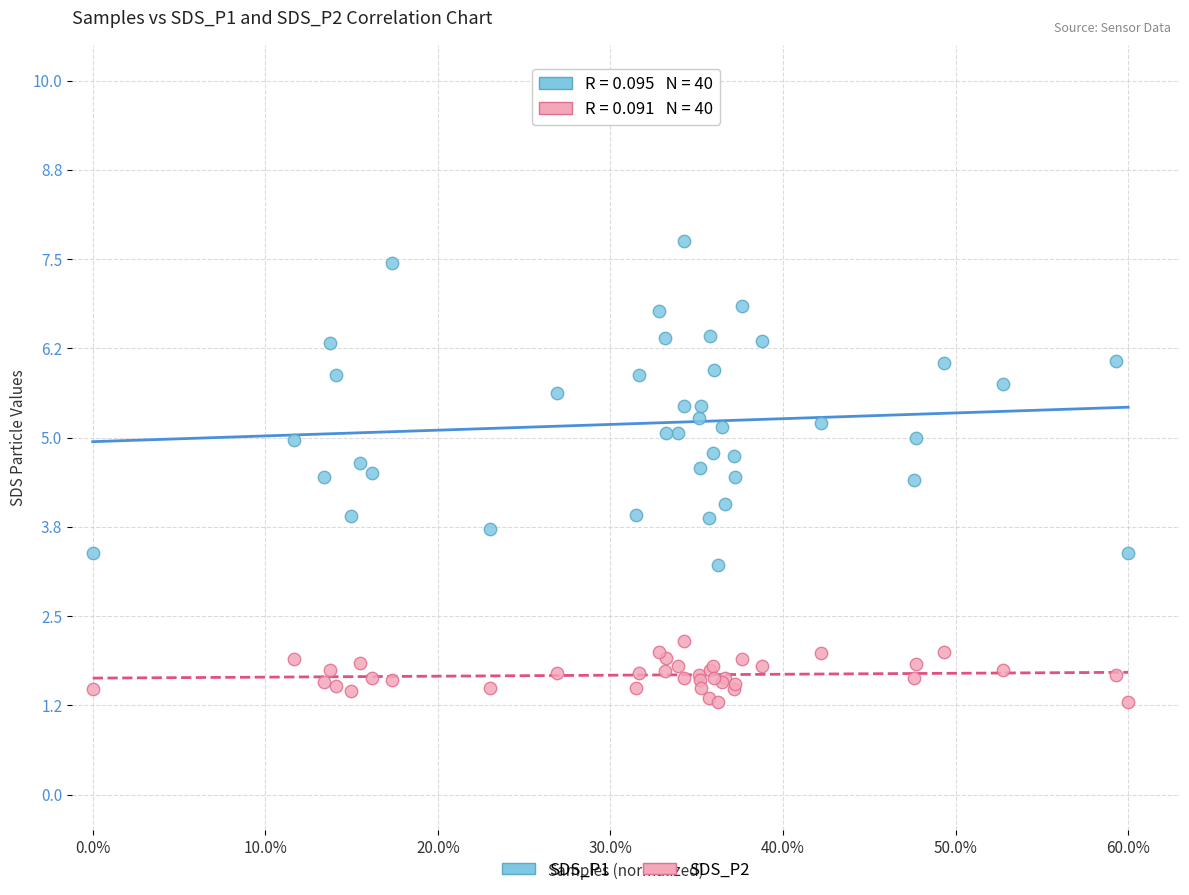

Which series reaches the maximum Y coordinate?

SDS_P1